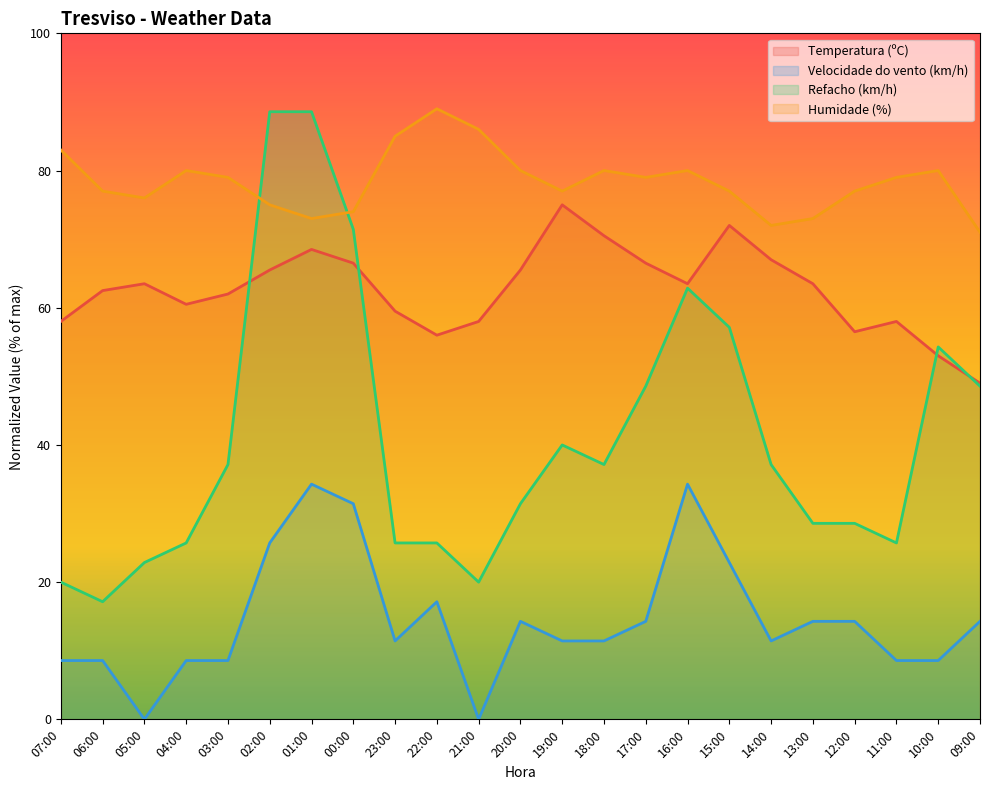

Which category has the lowest value in the Humidade (%) series?

09:00